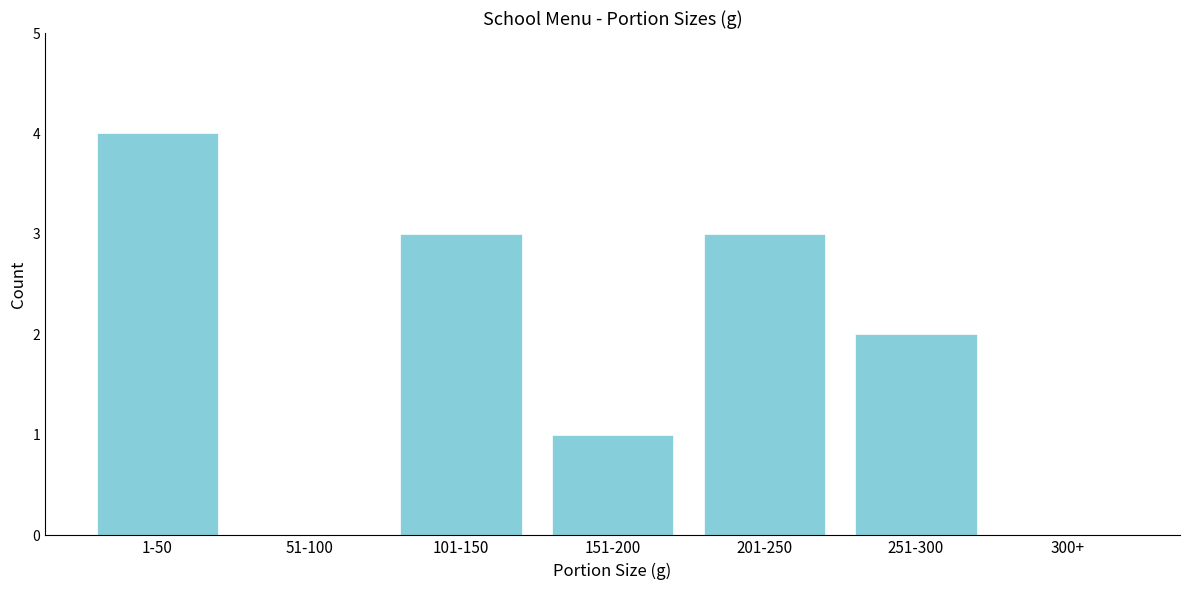

Reading left to right, list all the values displayed in this chart.

1-50=4	51-100=0	101-150=3	151-200=1	201-250=3	251-300=2	300+=0